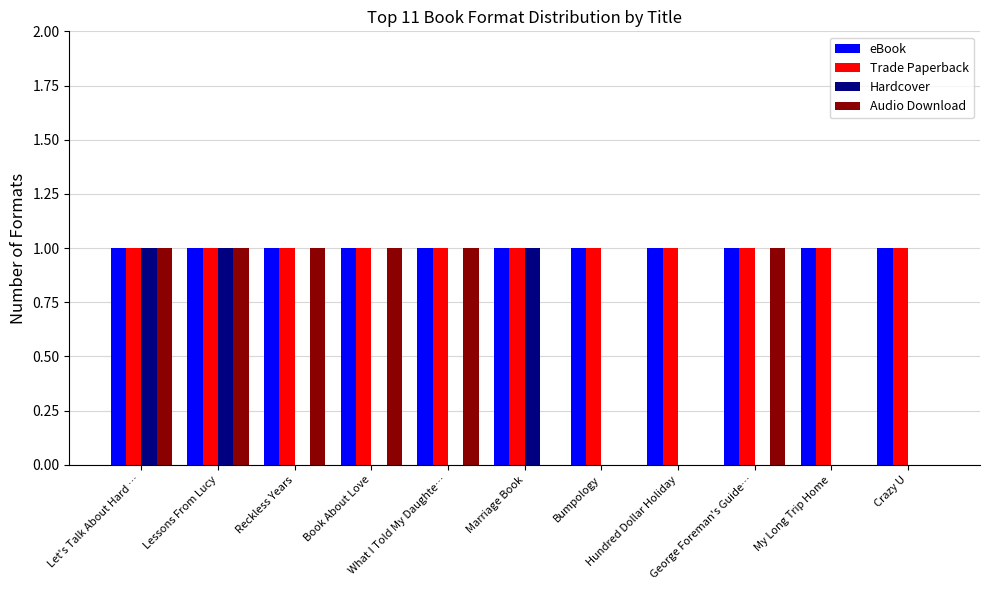

What is the spread (max minus min) of values at Book About Love?

1